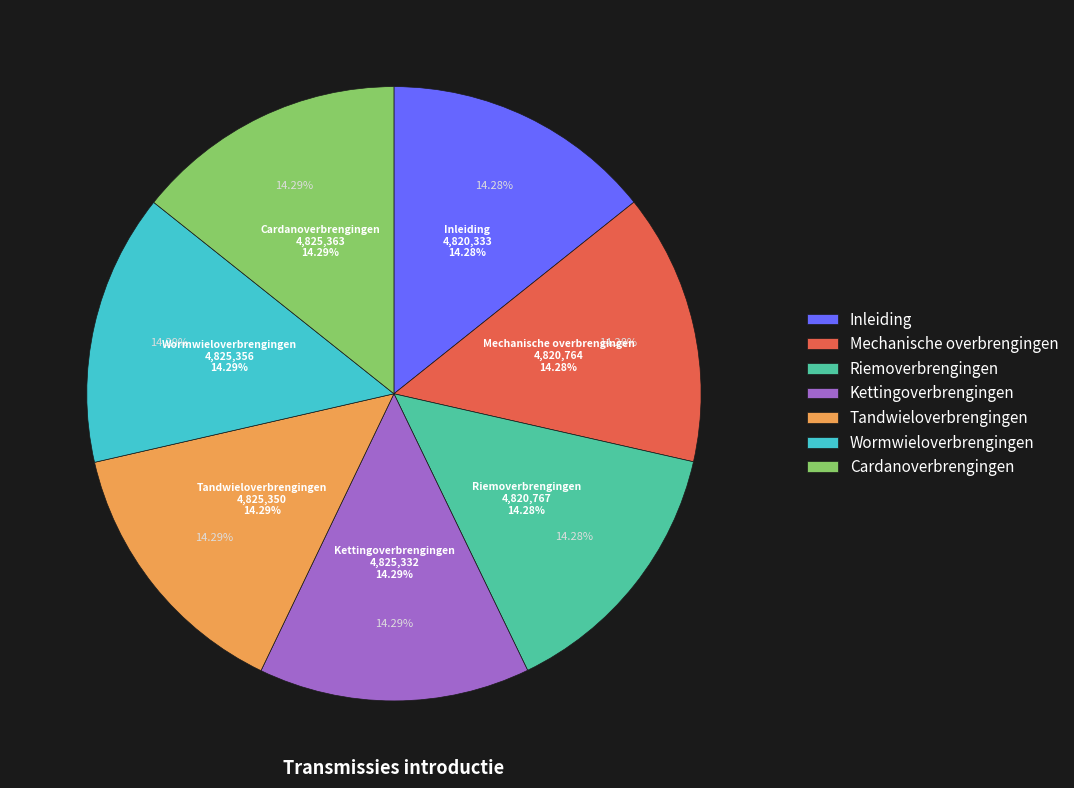

The Wormwieloverbrengingen slice represents 14% of the pie. True or false?

True